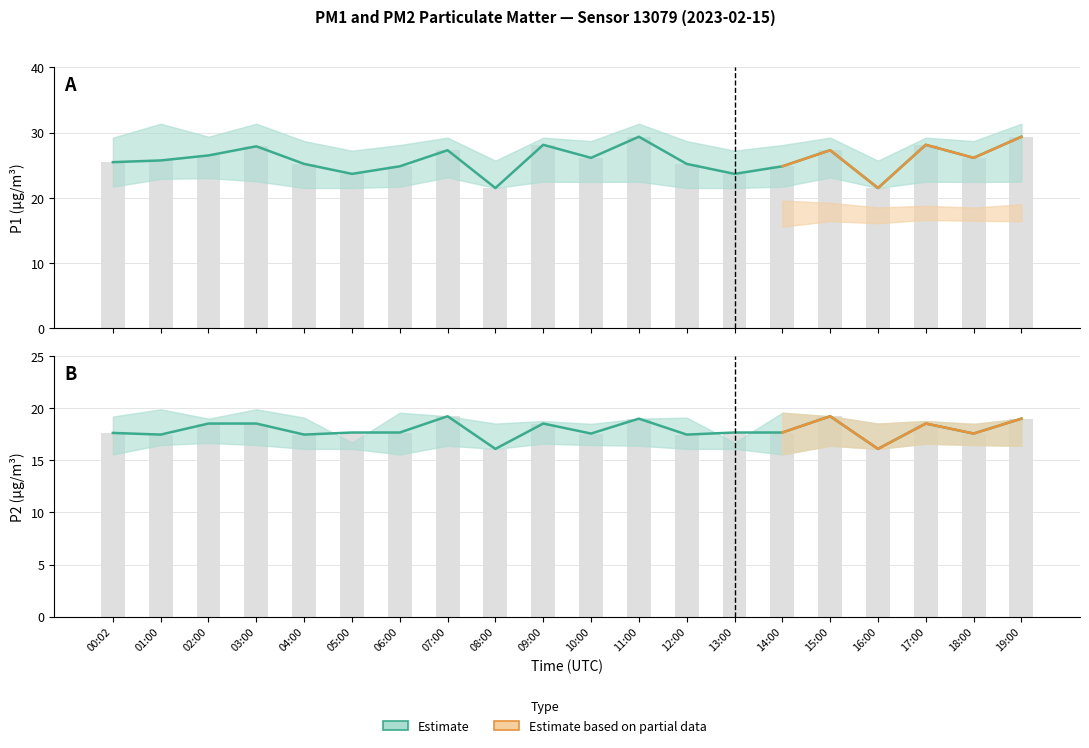

How many data points in P2_lower are above 16?

17